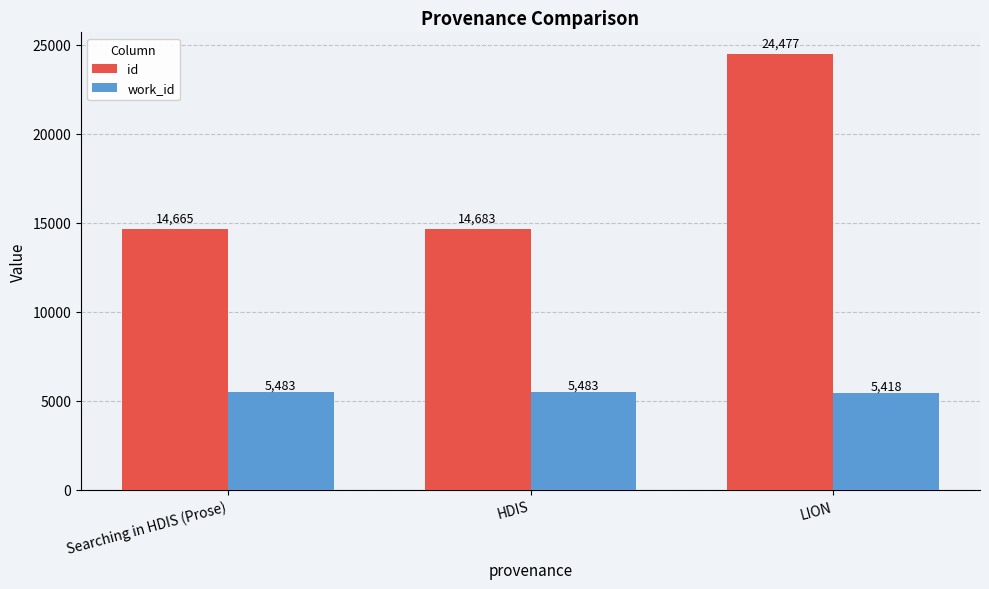

At which label does id reach its peak?

LION